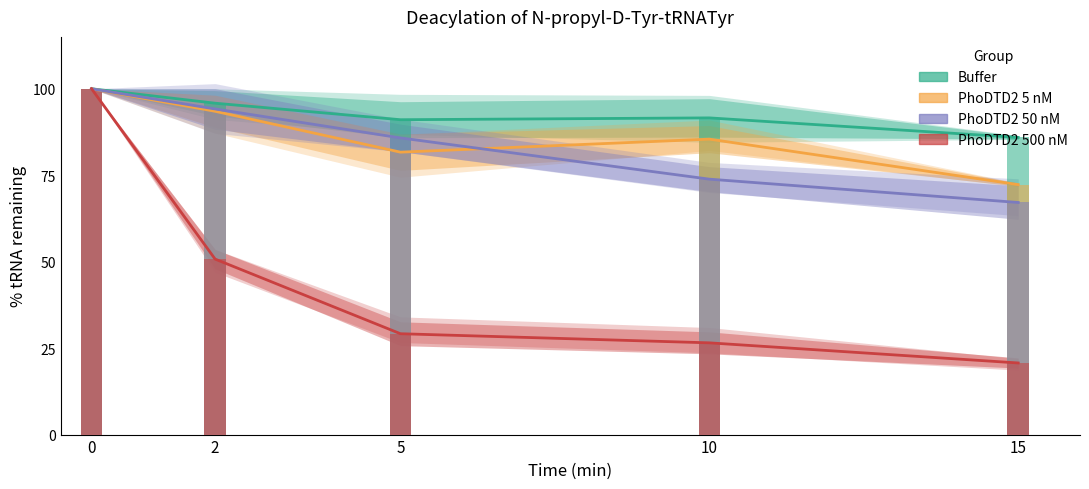

What is the minimum value for PhoDTD2 50 nM?

67.1